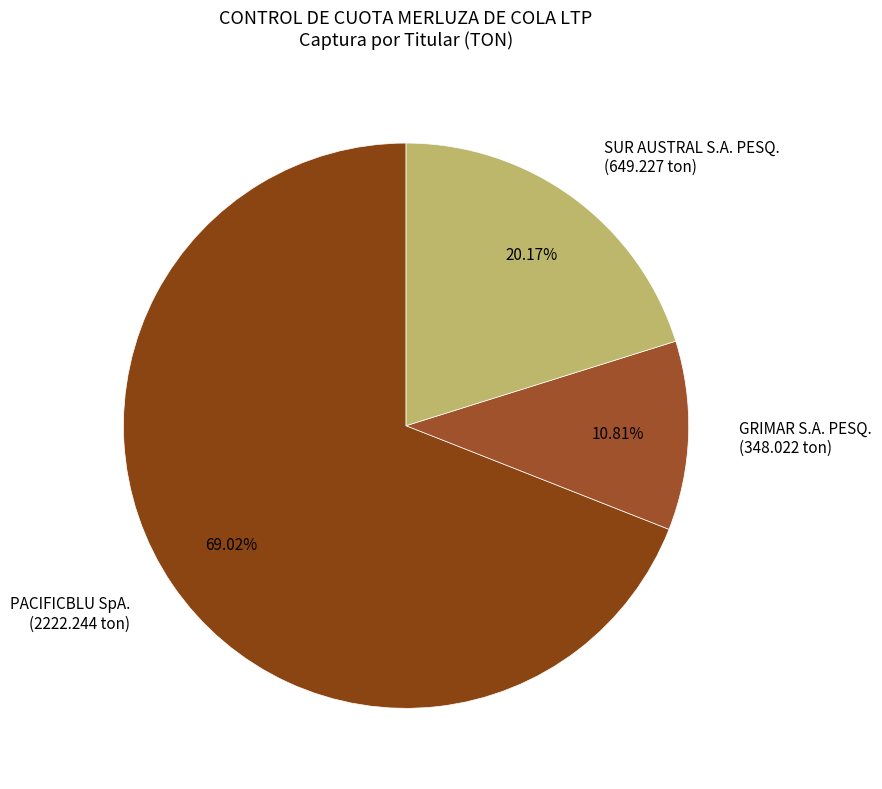

How many slices are in this pie chart?

3